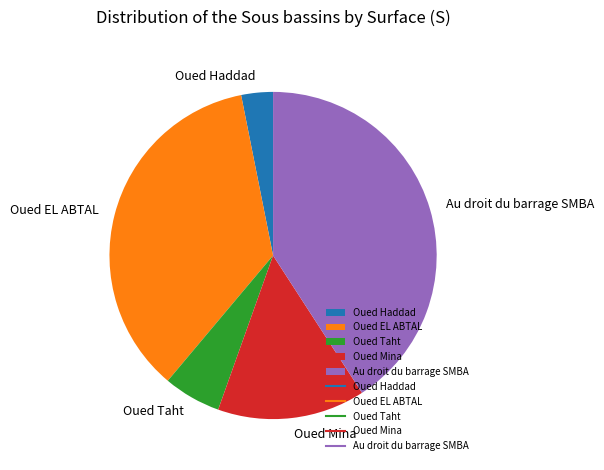

Do Oued EL ABTAL and Oued Haddad together represent more than half of the pie?

No